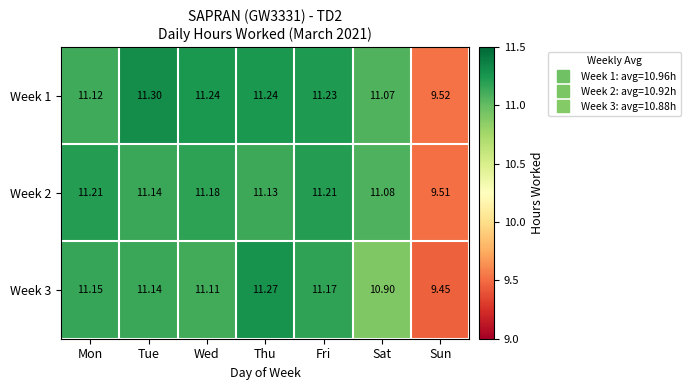

Is the value of Week 2 at Sat greater than the value of Week 1 at Sat?

Yes